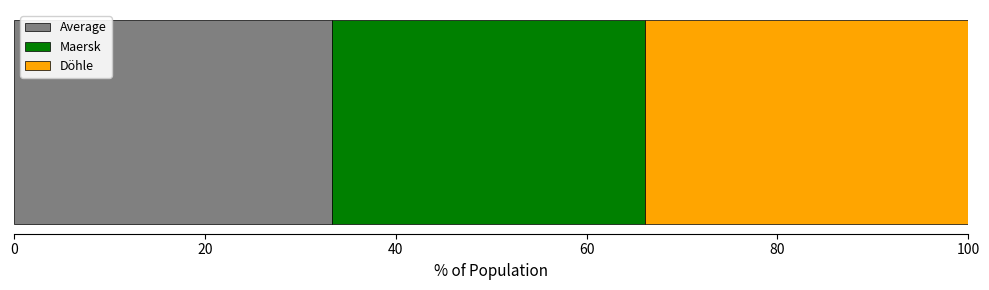

What is the highest value of the Average series?

33.3